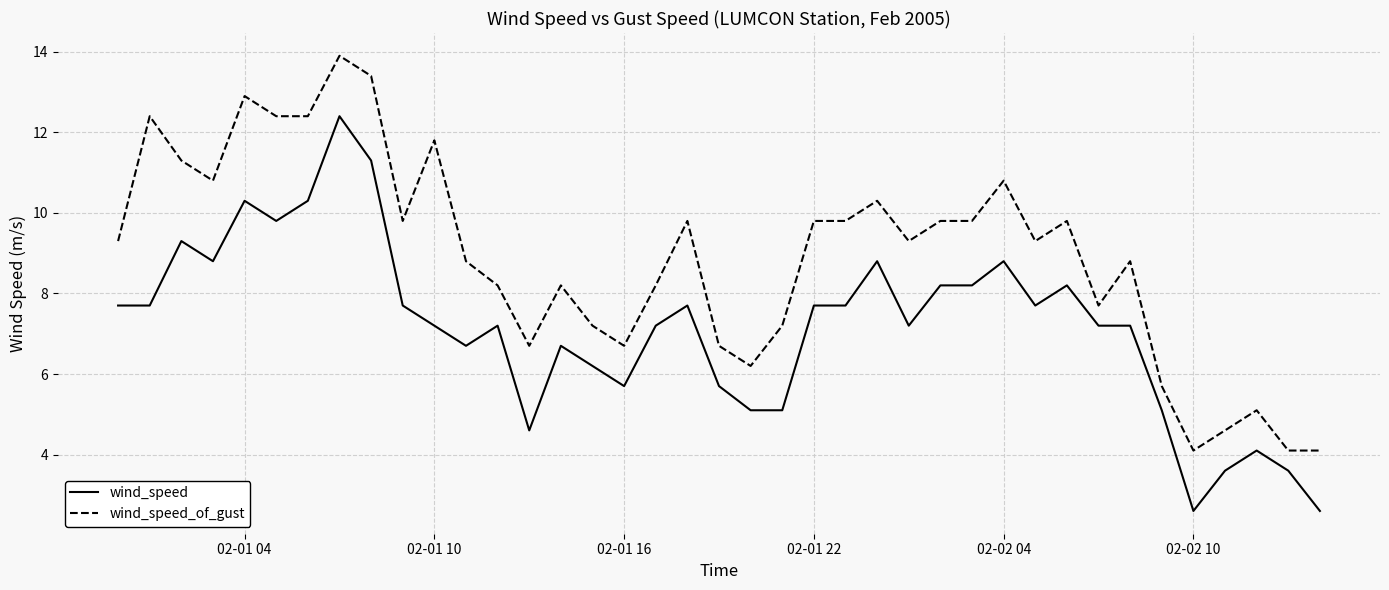

Which series has the largest total across all categories?

wind_speed_of_gust